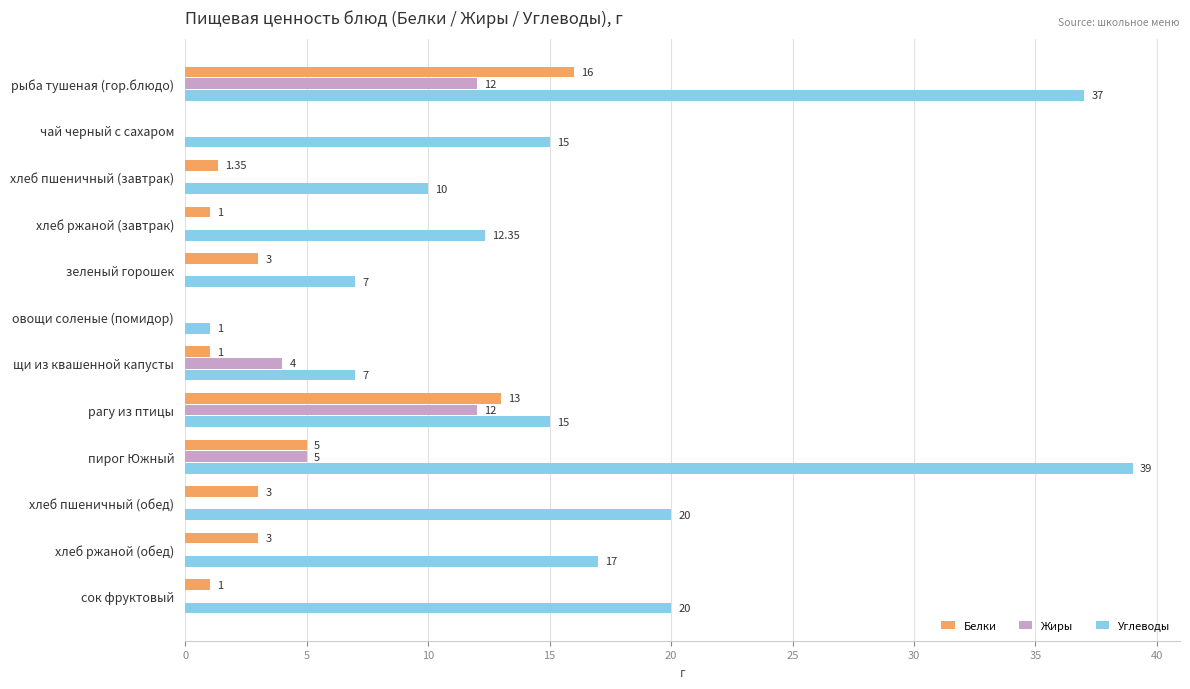

Which series changed the most between рыба тушеная (гор.блюдо) and пирог Южный?

Белки